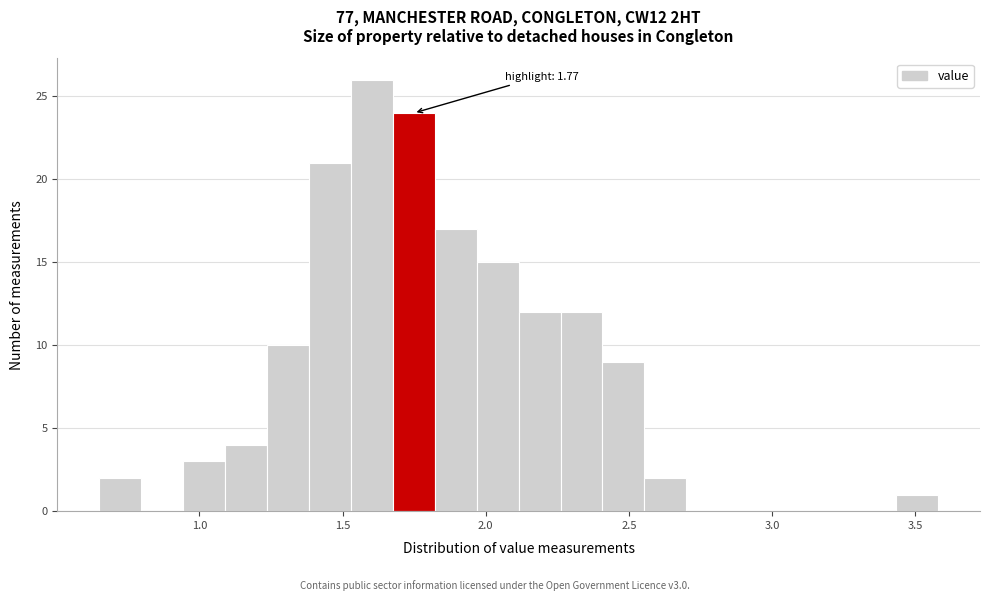

Around what value on the x-axis is the tallest bar? Give the approximate position of its centre, as read against the axis.

1.60